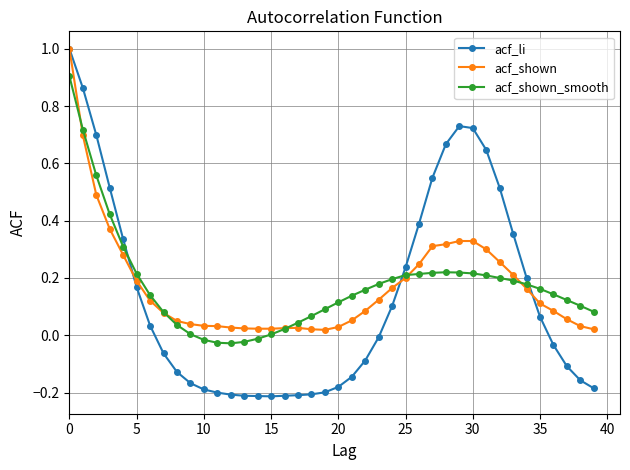

What is the maximum value shown in the chart?

1.0